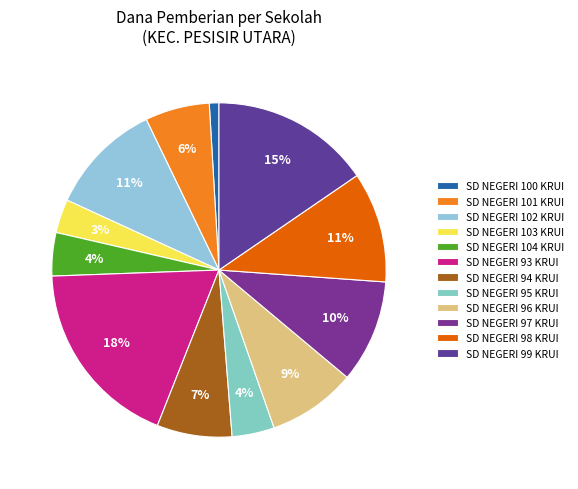

What percentage is NOT represented by SD NEGERI 98 KRUI?

89.3%